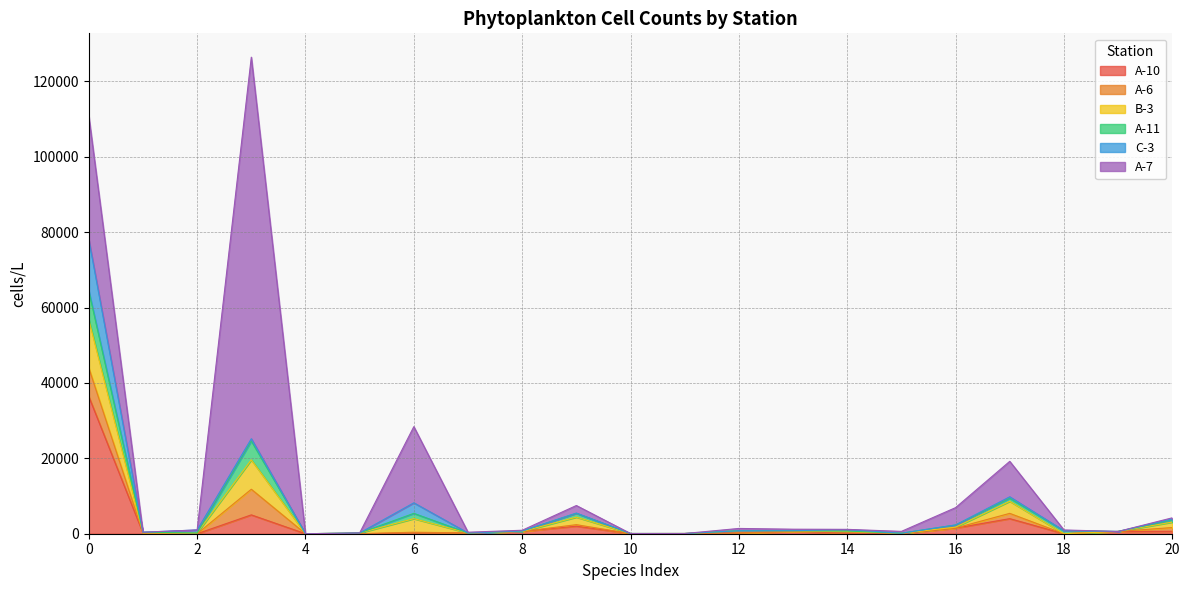

What is the difference between the A-6 values at 0 and 4?

7600